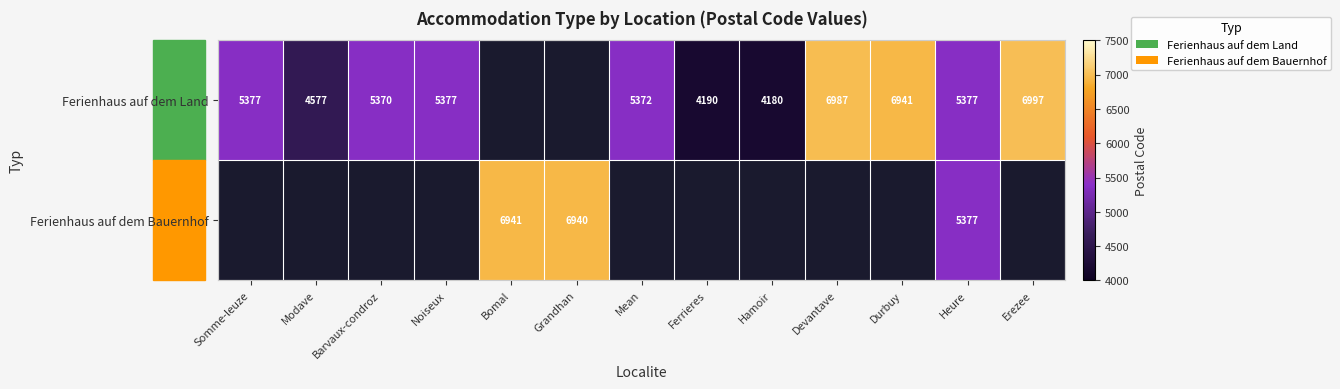

The value of Ferienhaus auf dem Land at Modave is 1973. True or false?

False